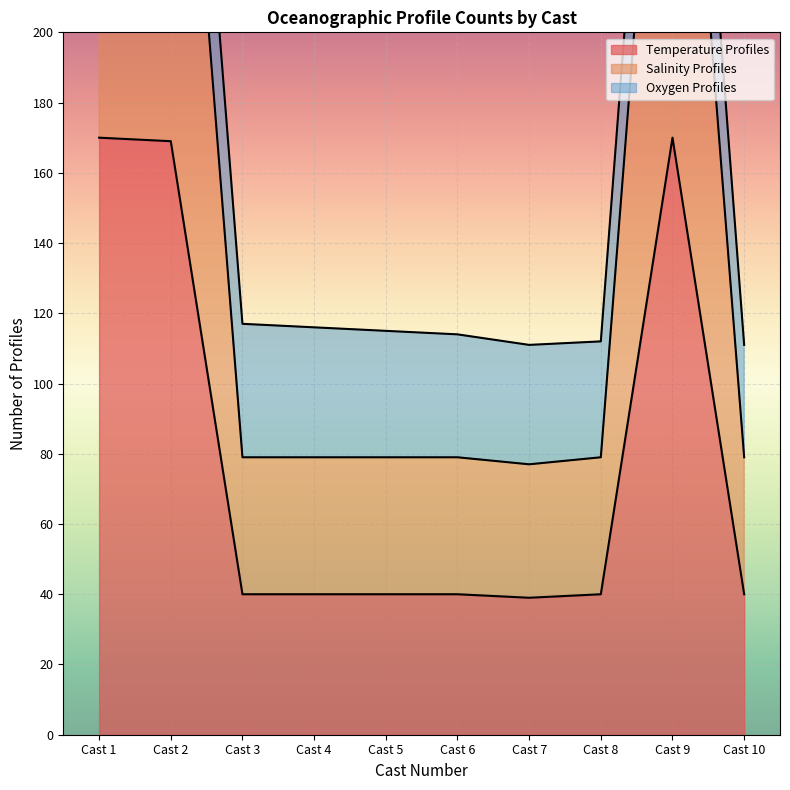

The value of Temperature Profiles at Cast 5 is 40. True or false?

True